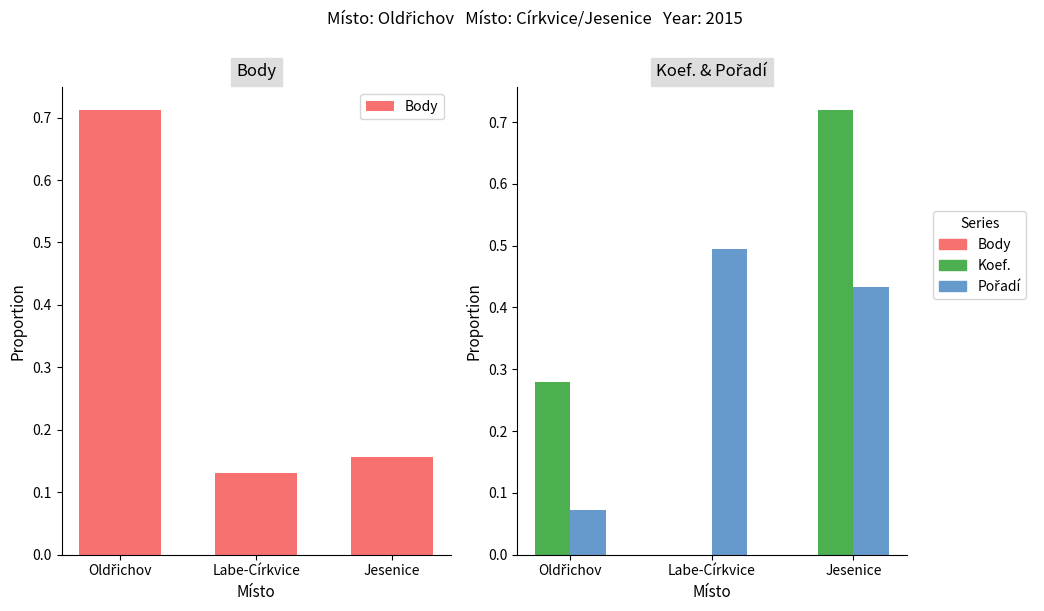

At how many categories does at least one series exceed 0?

3